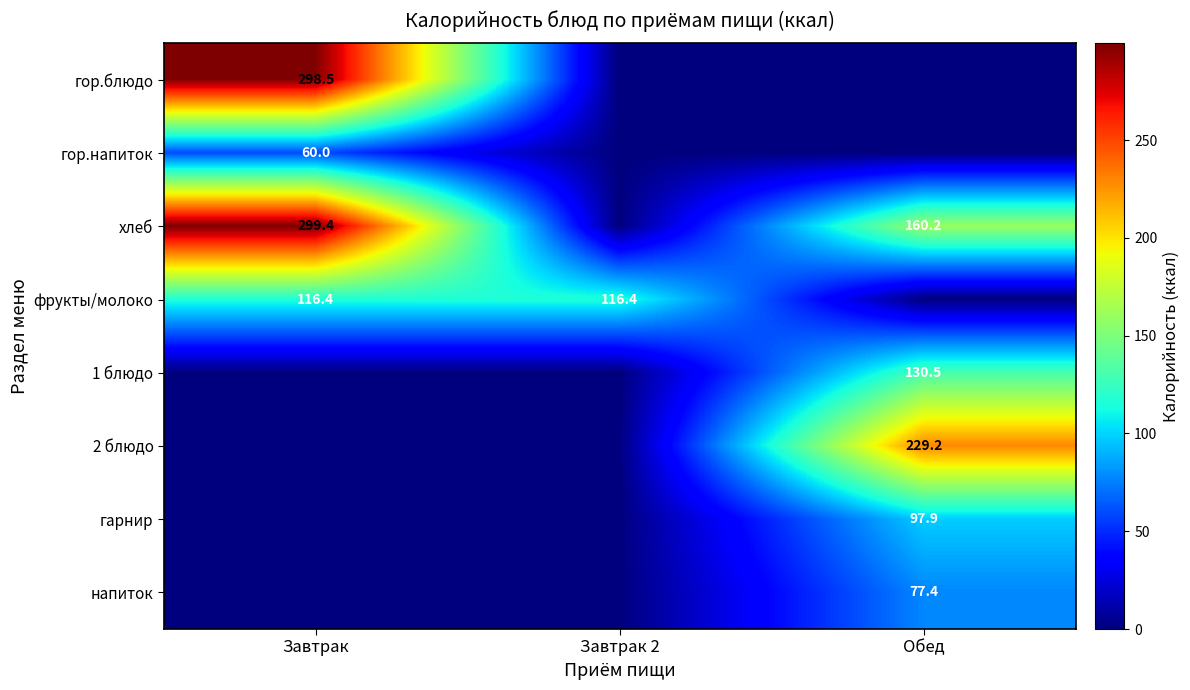

True or false: 1 блюдо has a value of 130.5 at Обед.

True